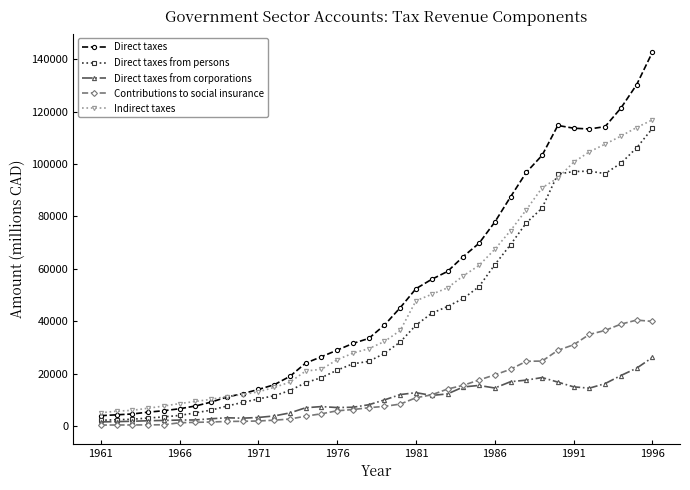

Which series ends up on top after the final intersection of Direct taxes from persons and Indirect taxes?

Indirect taxes